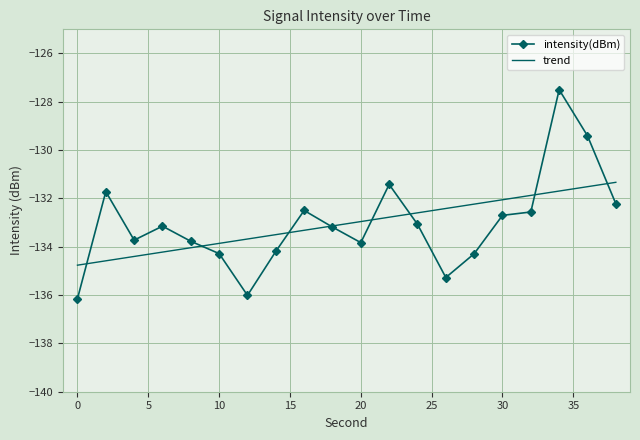

What is the average value?

-133.0